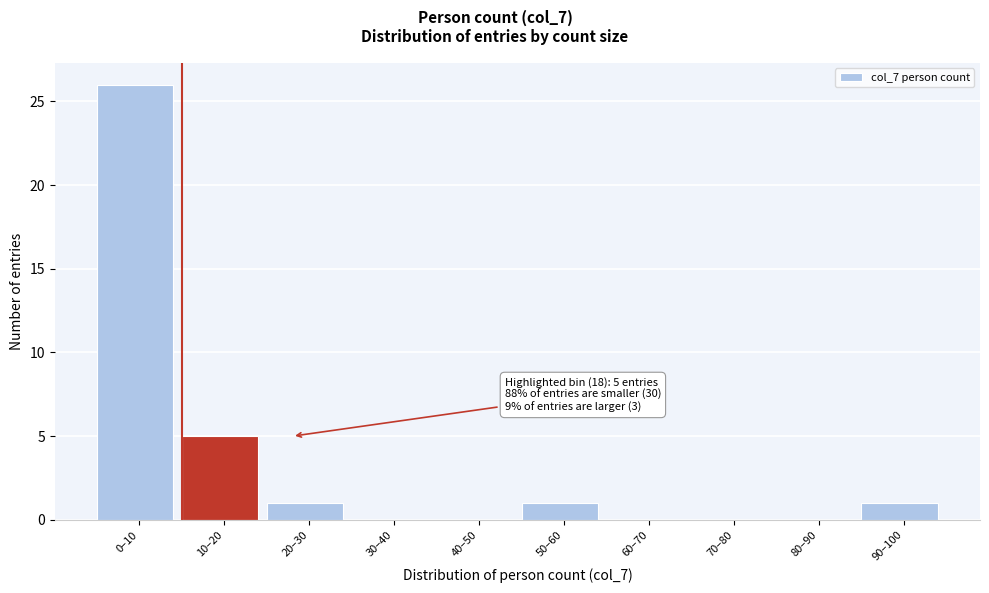

Reading left to right, extract all data points from this chart.

0–10=26	10–20=5	20–30=1	30–40=0	40–50=0	50–60=1	60–70=0	70–80=0	80–90=0	90–100=1